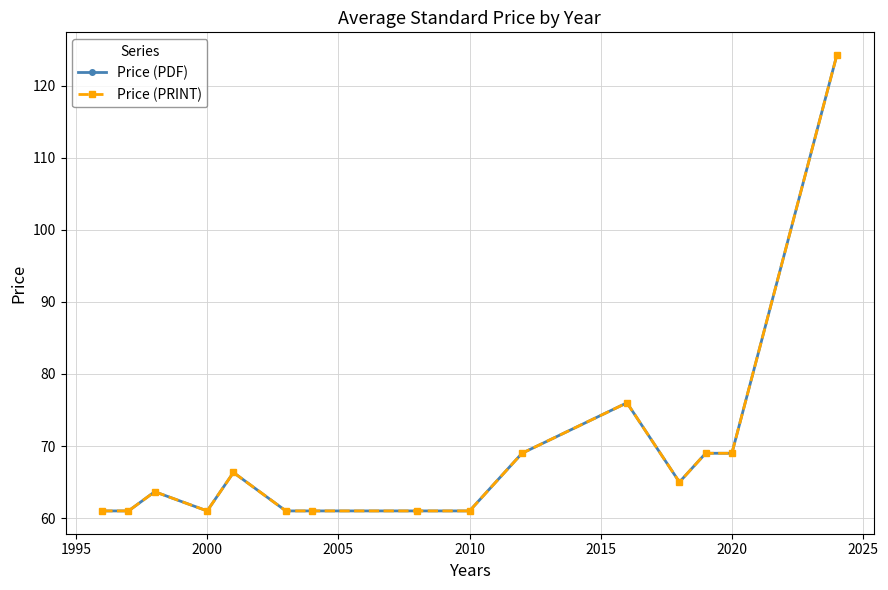

What is the highest value of the Price (PRINT) series?

124.2